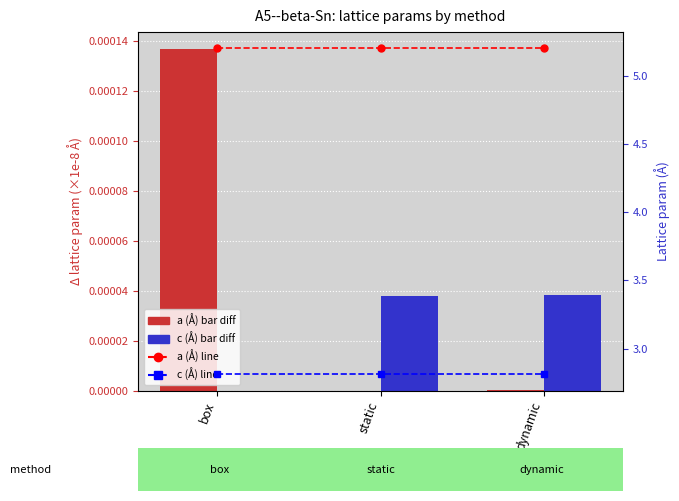

What is the lowest value of the c (Å) series?

2.8